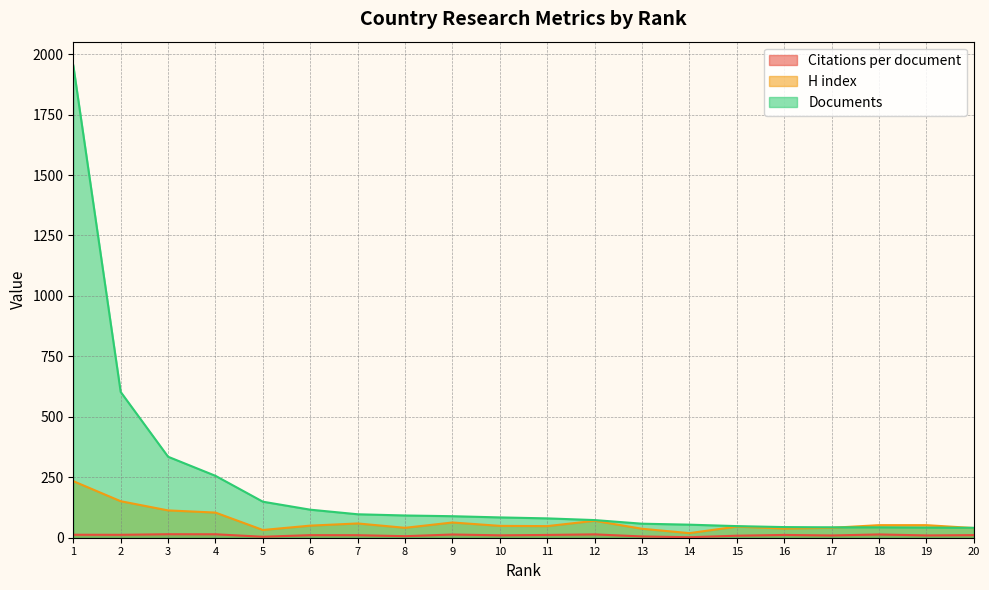

How many interior local peaks does the H index series have?

4